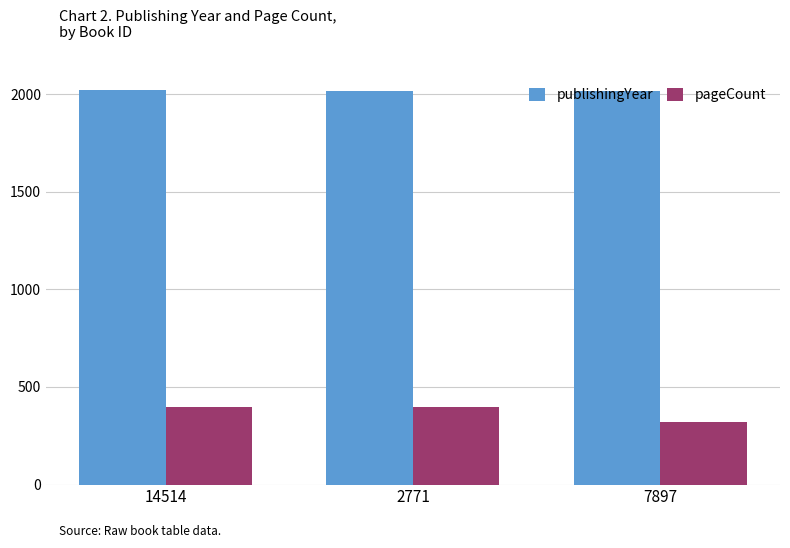

What is the difference between the second highest and minimum values in the pageCount series?

80